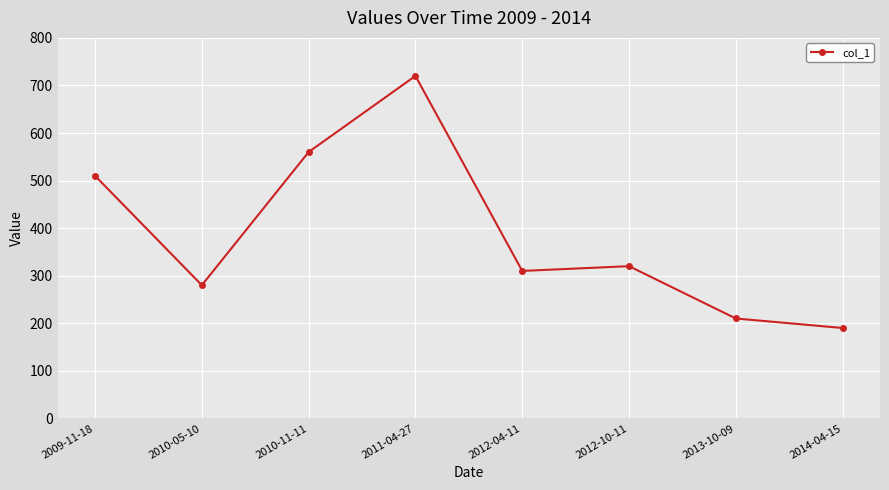

What is the greatest value displayed?

720